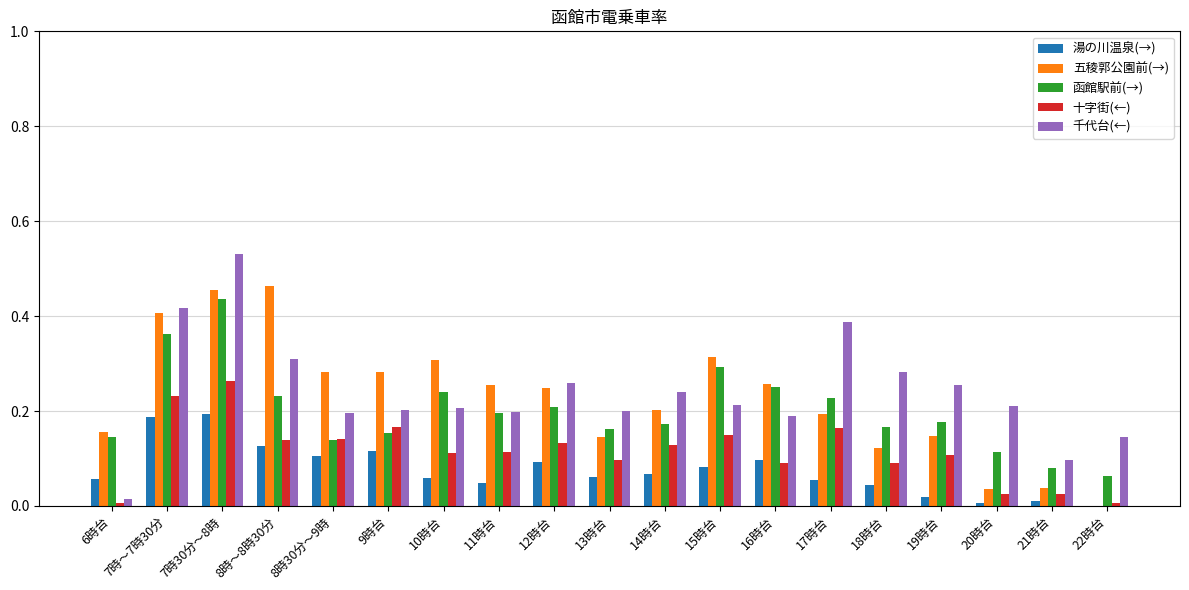

What are all the series names shown in the legend?

湯の川温泉(→), 五稜郭公園前(→), 函館駅前(→), 十字街(←), 千代台(←)